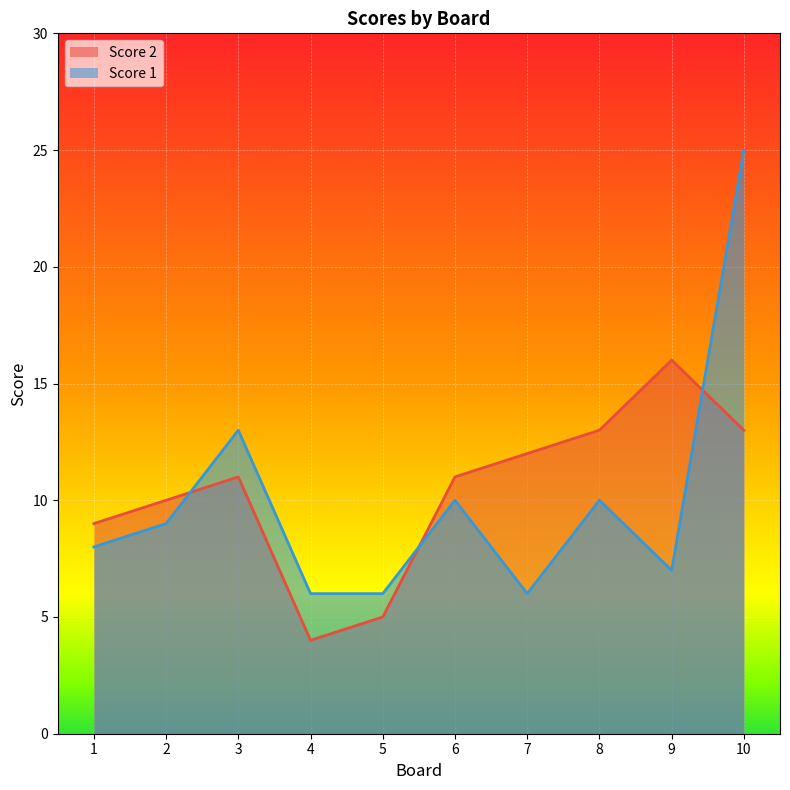

What is the sum of all Score 2 values?

104